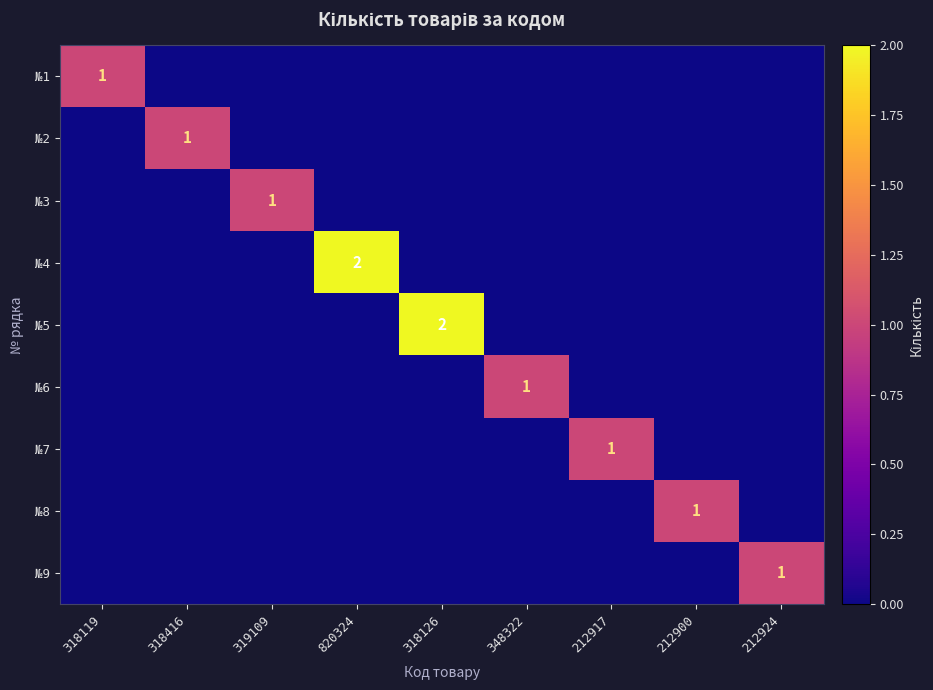

At which category does the chart reach its peak across all series?

820324